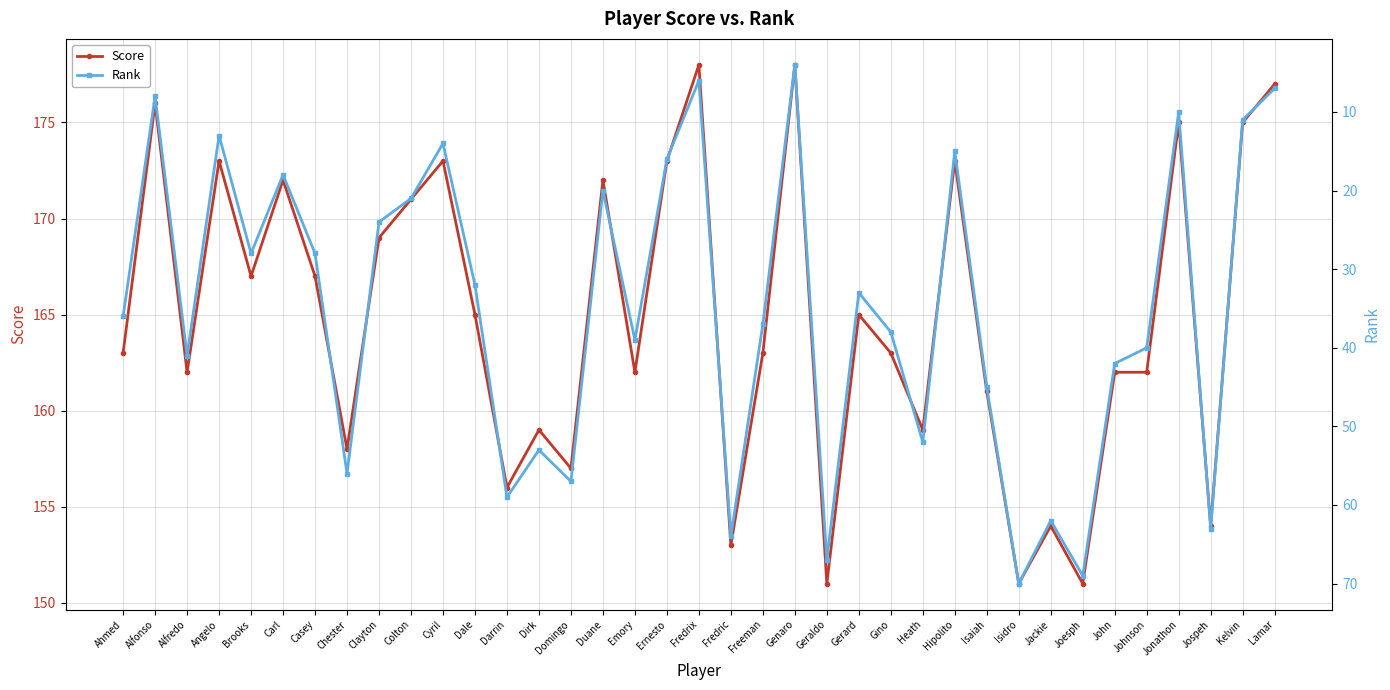

True or false: Score and Rank intersect in this chart.

False